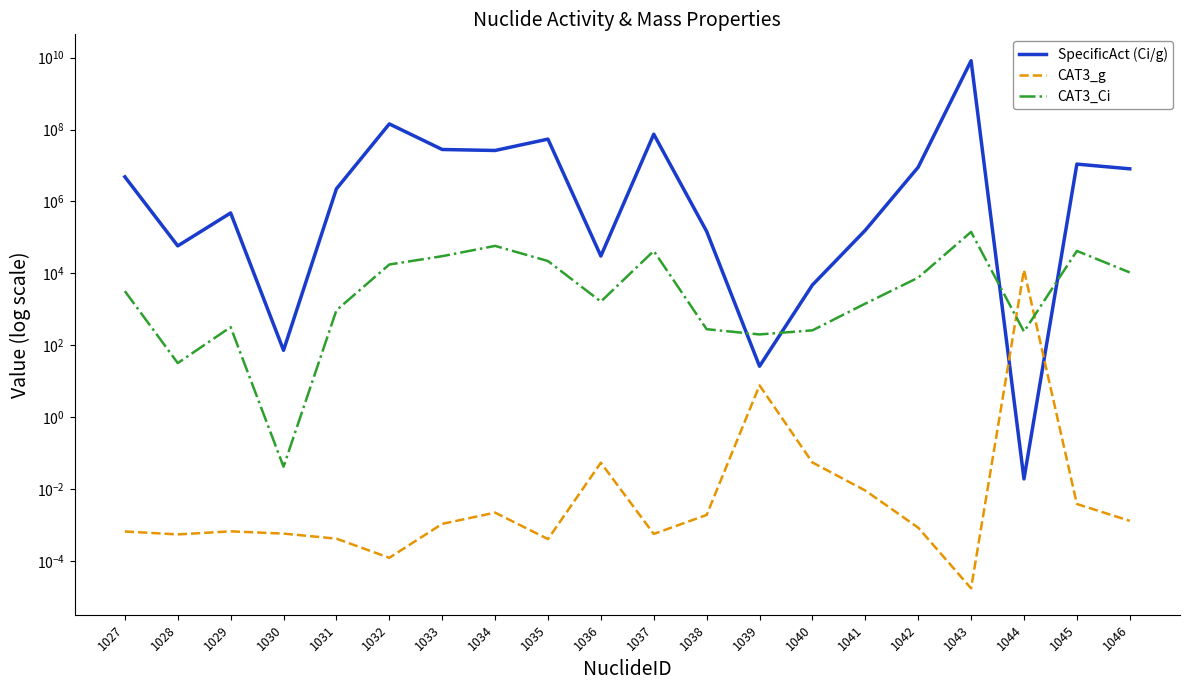

Rank the series by their maximum value, from highest to lowest.

SpecificAct (Ci/g), CAT3_Ci, CAT3_g